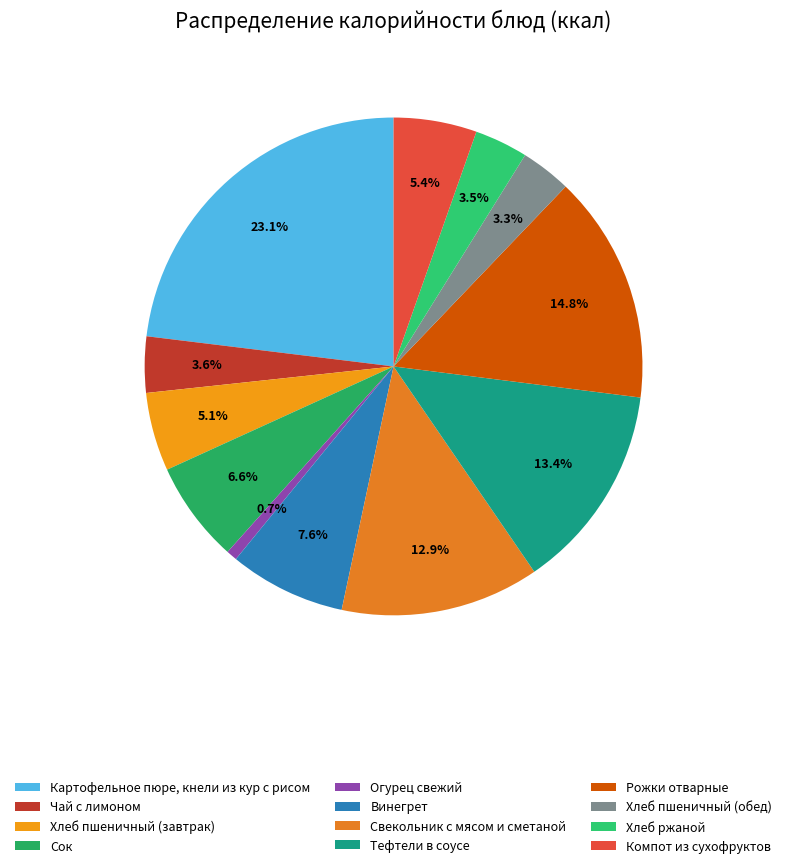

Is it true that Хлеб пшеничный (завтрак) is 5% of the pie?

True